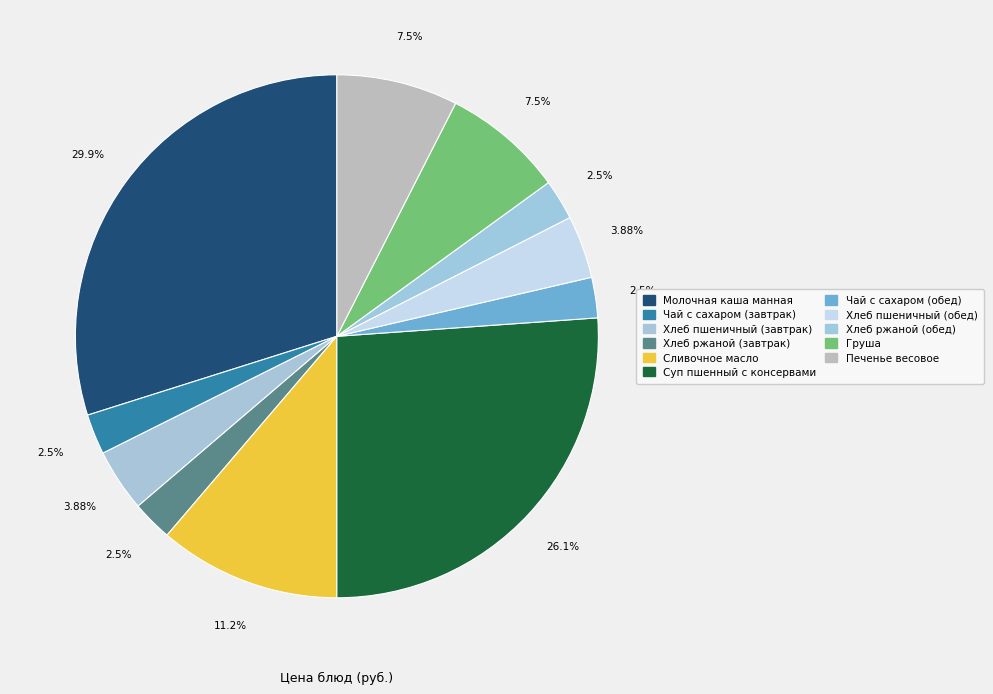

Count the number of slices in the pie.

11